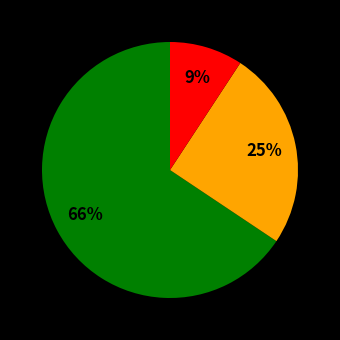

Does any single category account for the majority?

Yes